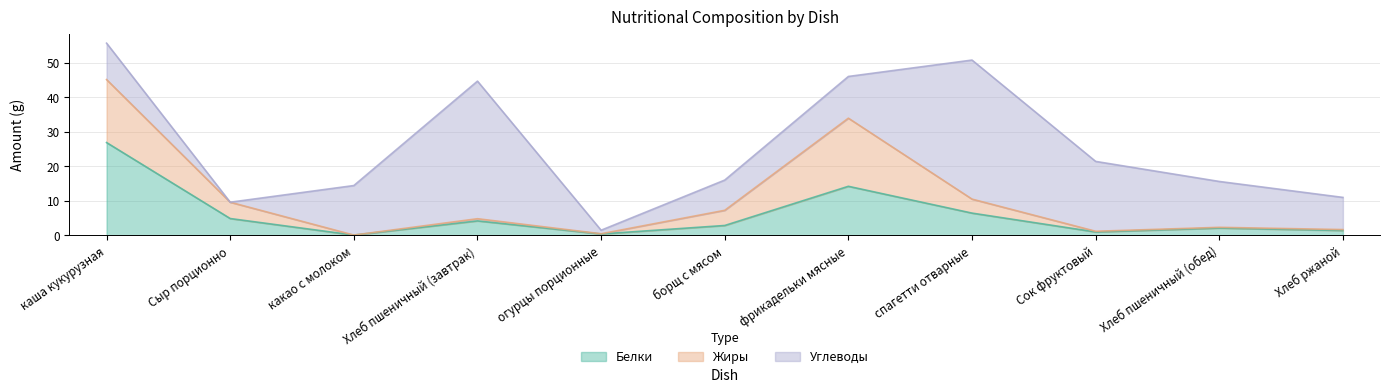

What is the difference between the second highest and minimum values in the Белки series?

14.1